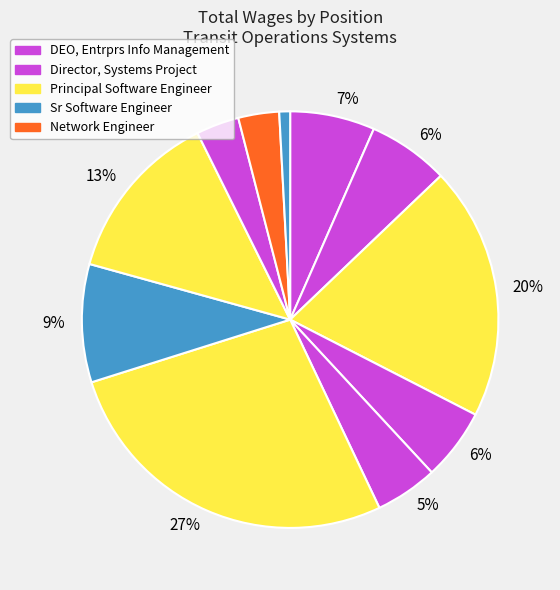

How many slices are in this pie chart?

11